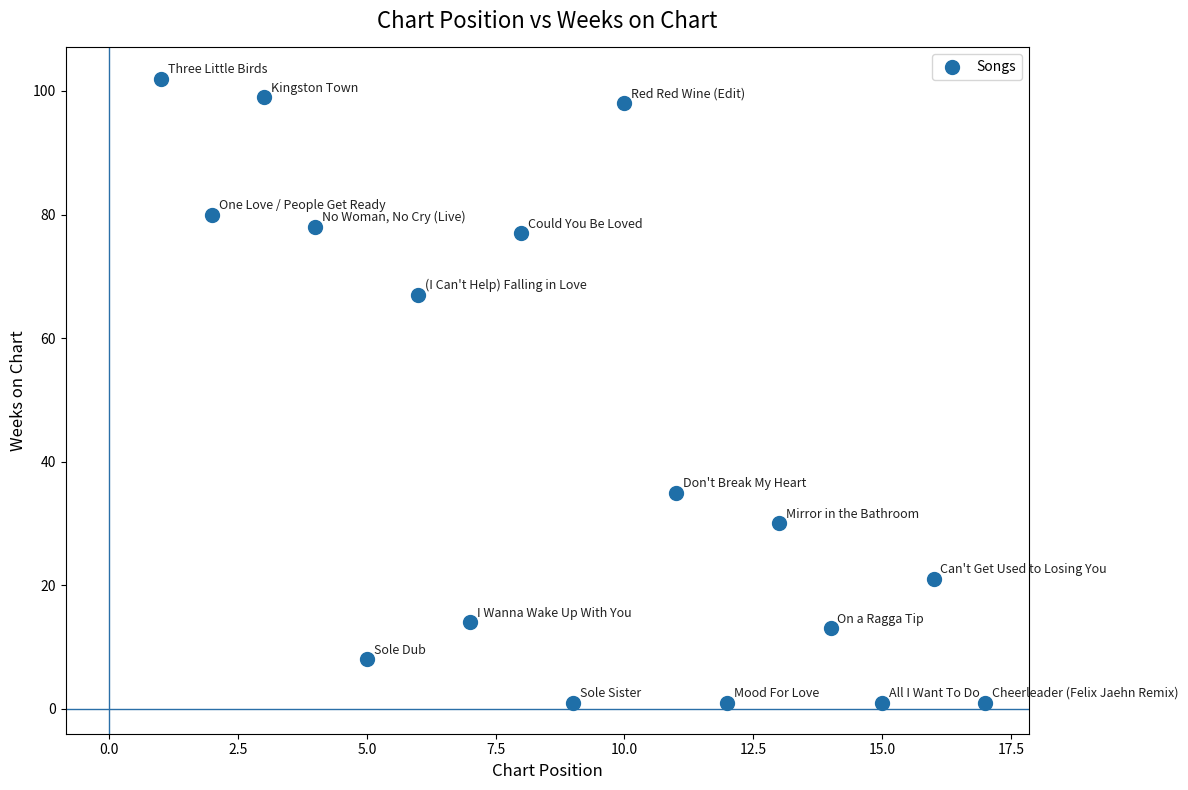

What is the range of Y values (max minus min)?

101